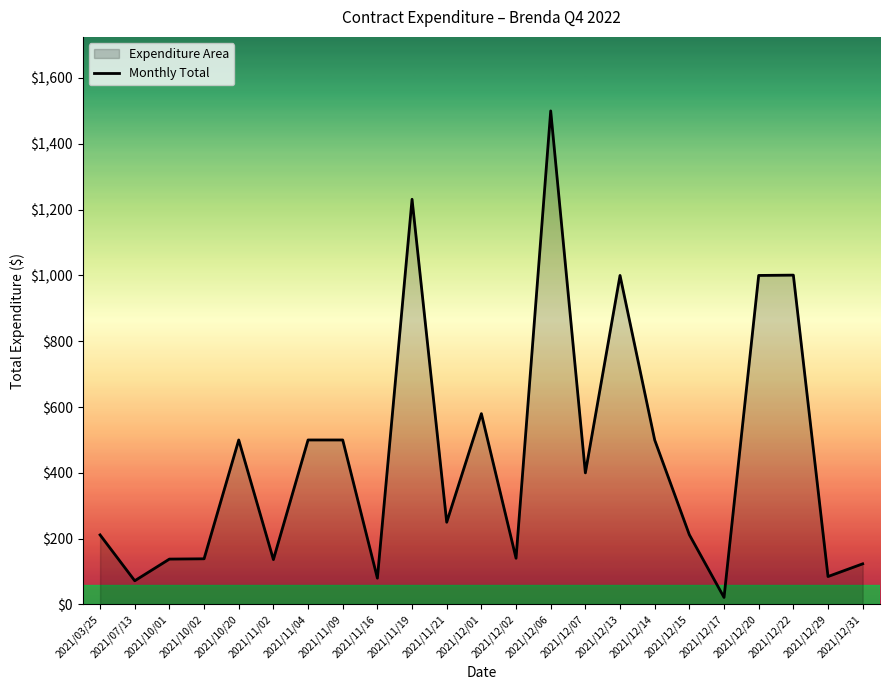

The value at 2021/12/13 is 1000.0. True or false?

True